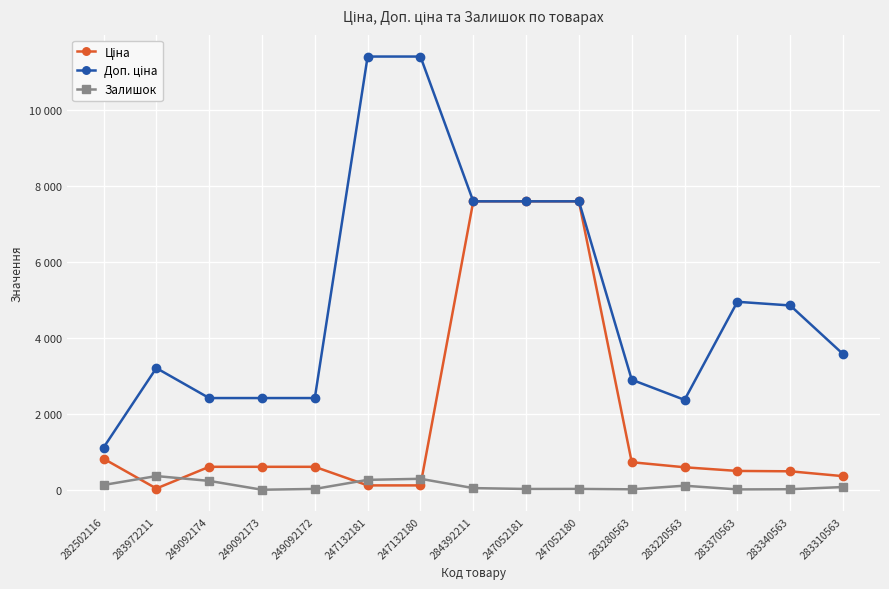

True or false: Доп. ціна and Ціна intersect in this chart.

False